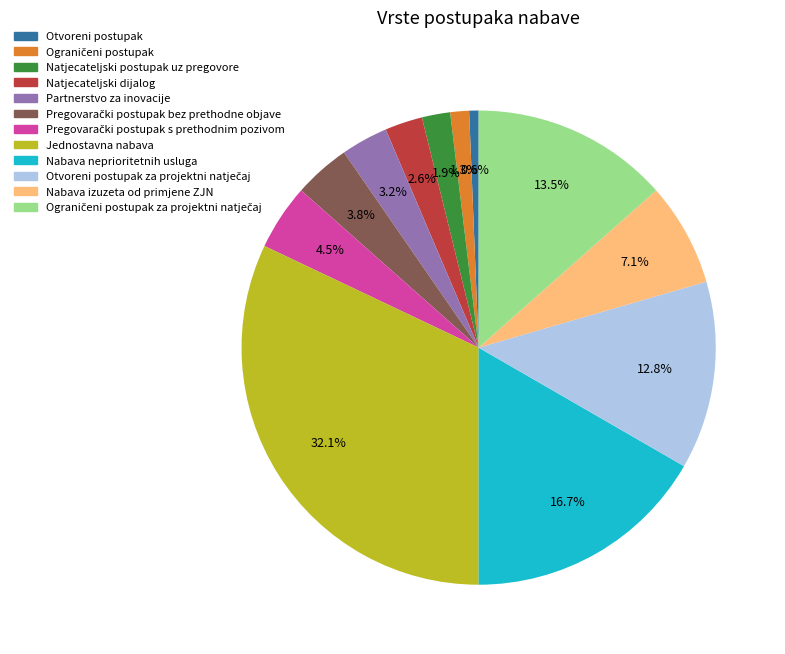

Is the sum of Partnerstvo za inovacije and Nabava izuzeta od primjene ZJN greater than half?

No